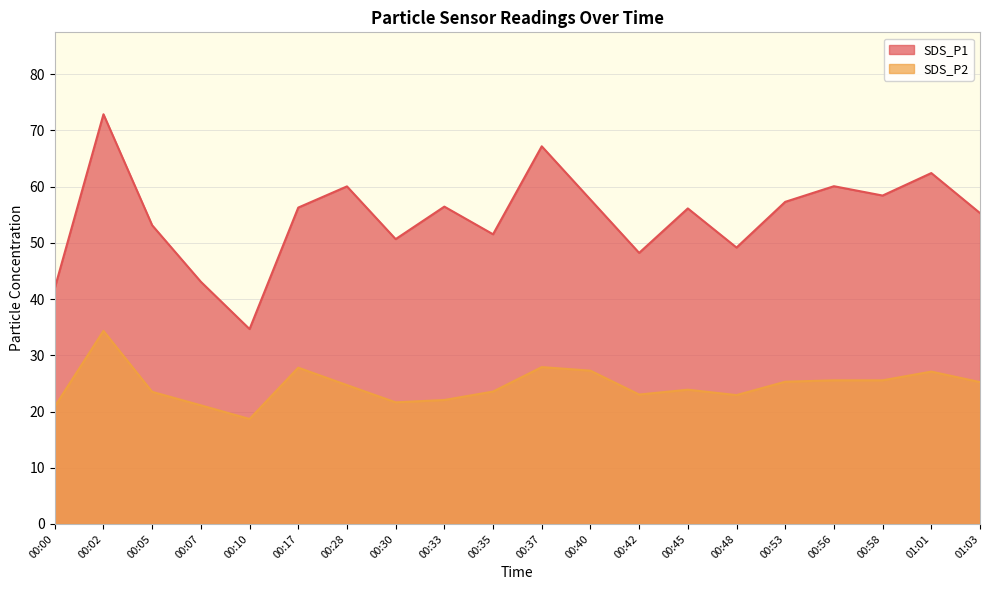

Where is SDS_P1 nearest to the value 53?

00:05